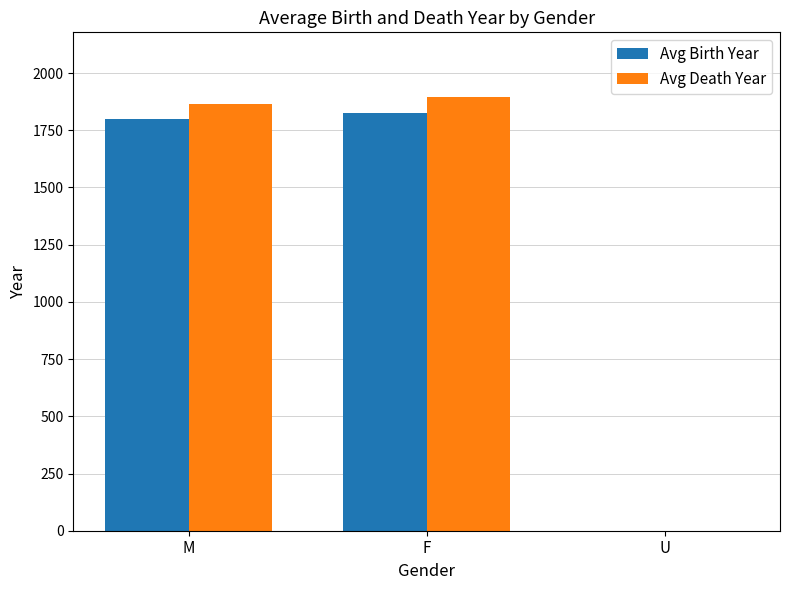

Does the chart contain stacked bars?

No